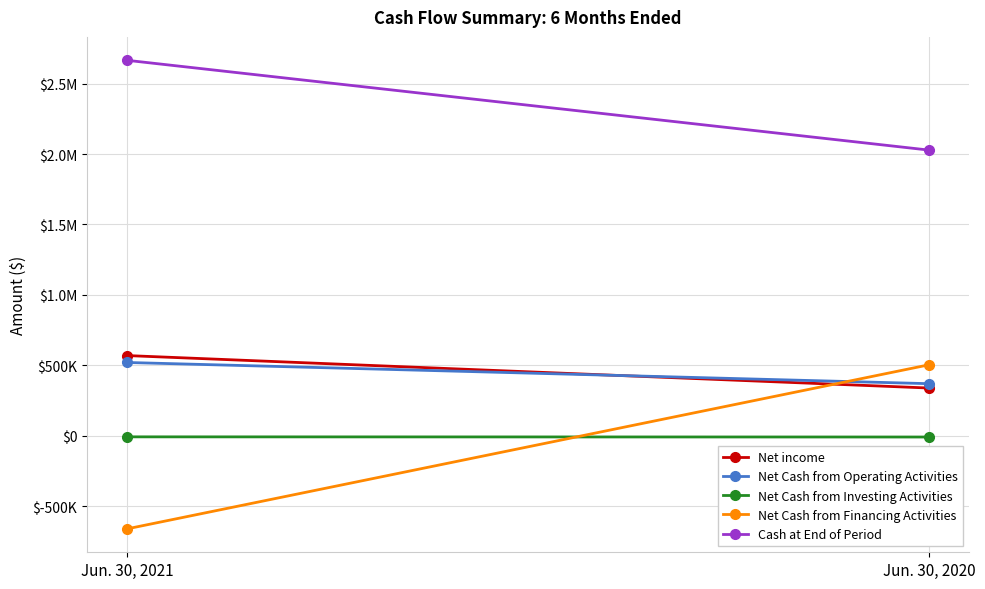

List the series in order of their peak value, highest first.

Cash at End of Period, Net income, Net Cash from Operating Activities, Net Cash from Financing Activities, Net Cash from Investing Activities